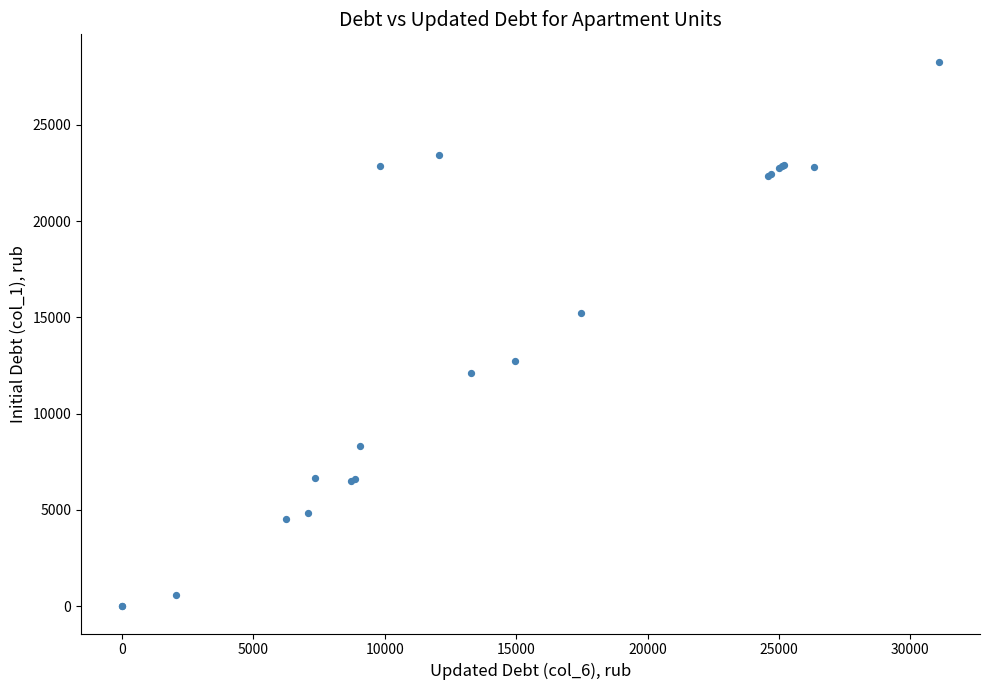

What Y value in the scatter plot is closest to 14143?

15218.6